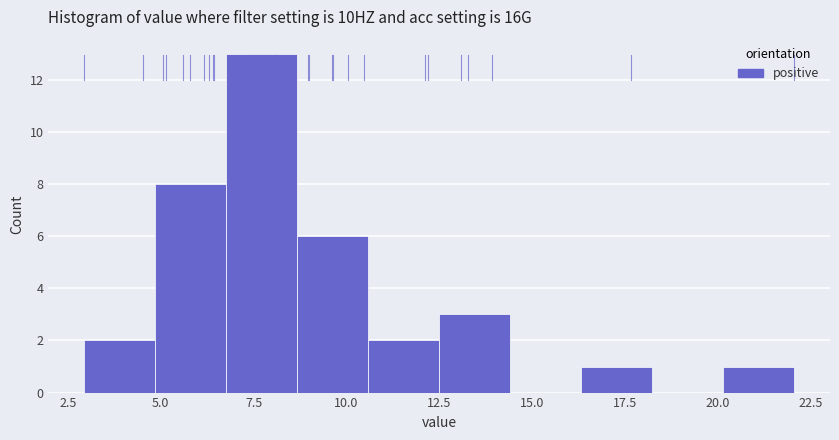

Read against the x-axis, roughly where is the centre of the tallest bar?

7.5